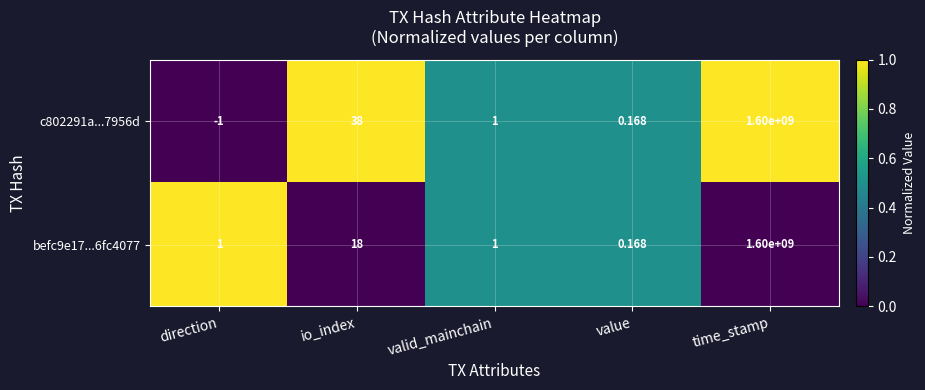

Which category has the highest value across all series?

time_stamp